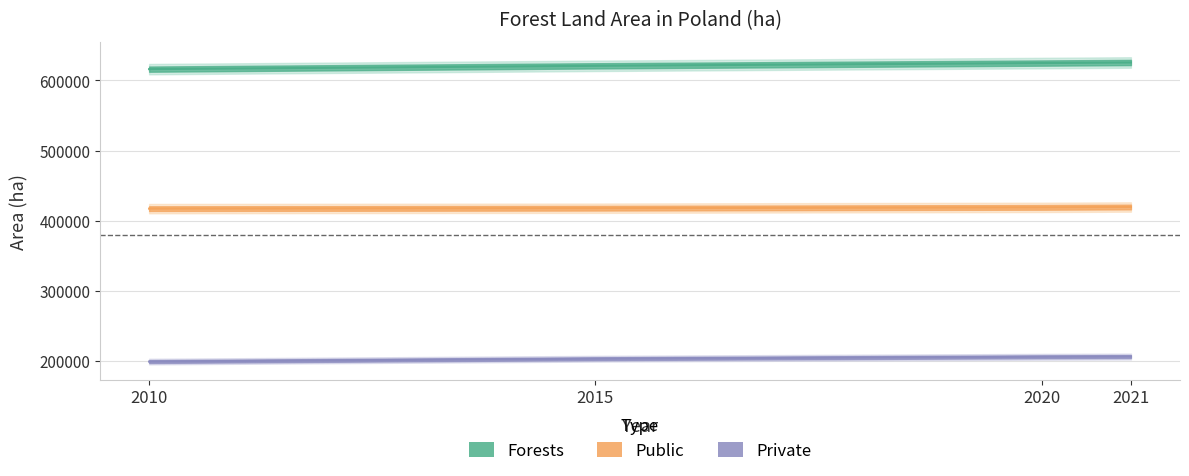

What is the difference between the Forests values at 2020 and 2015?

3946